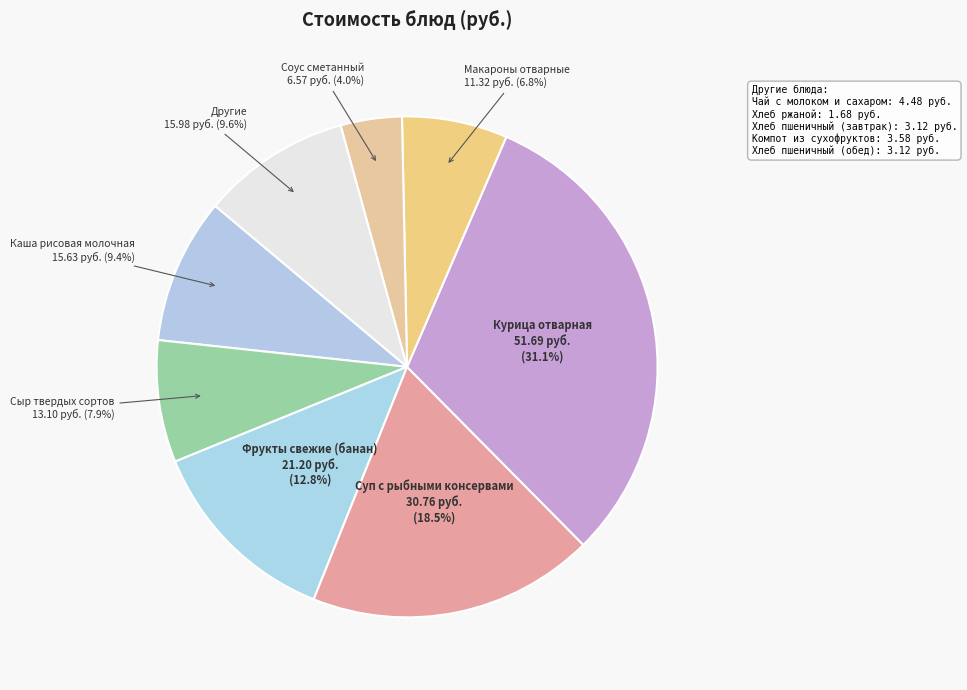

Is there a majority slice in this chart?

No